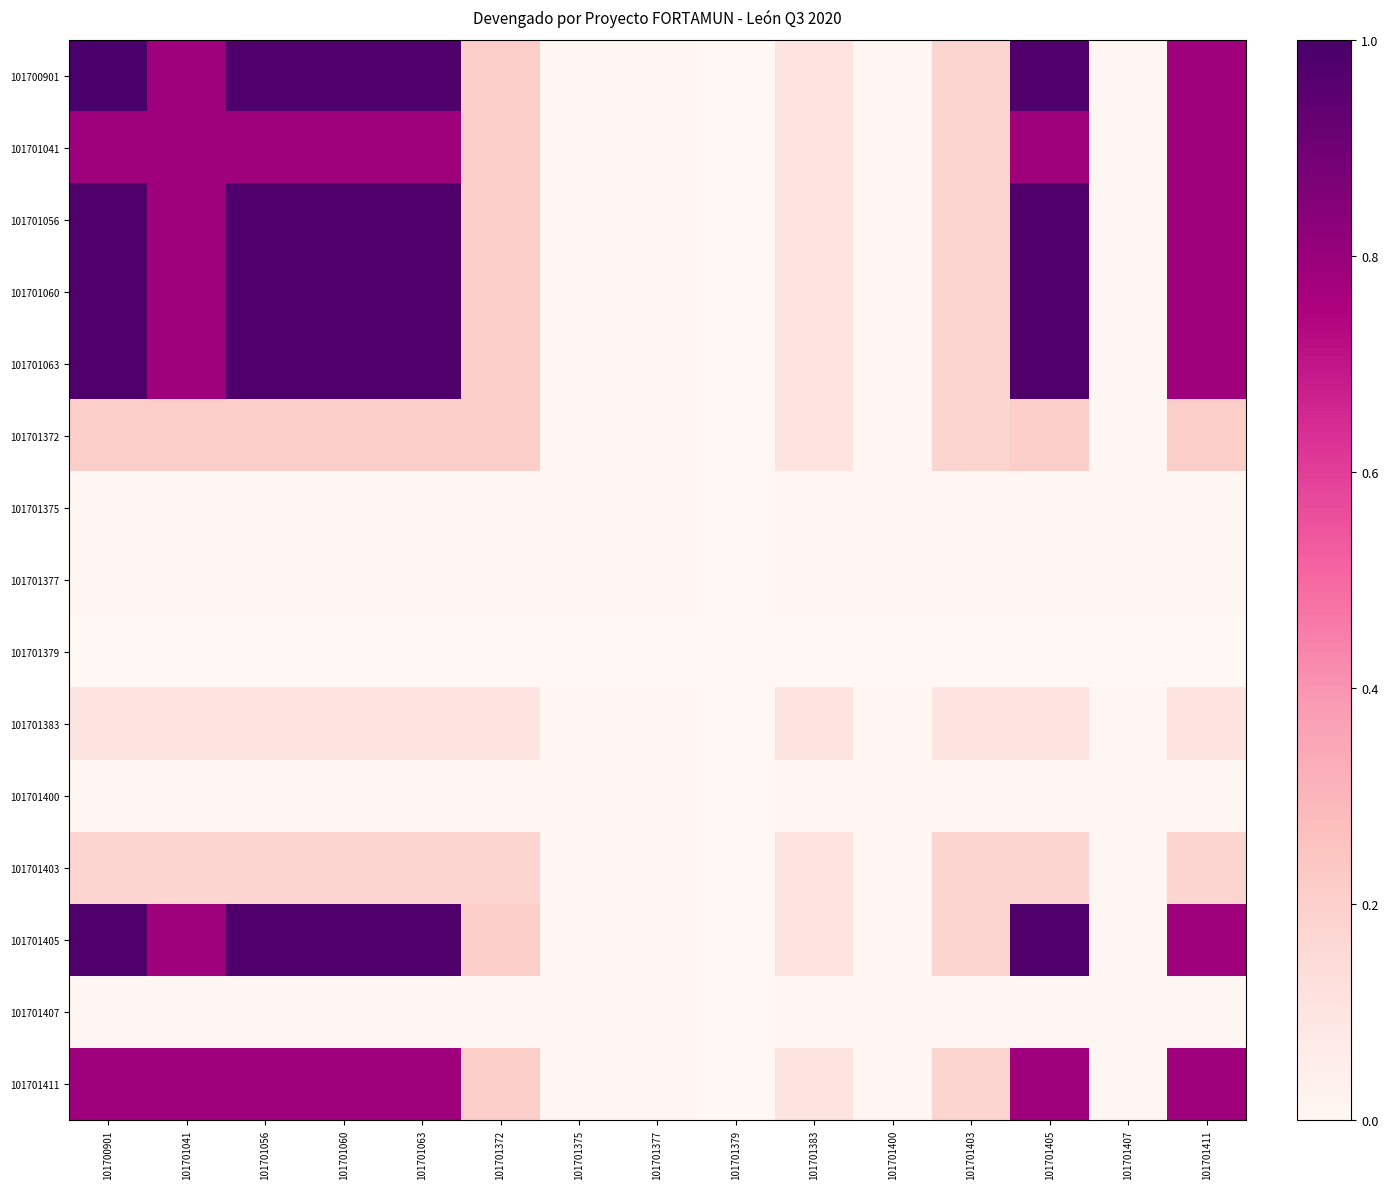

What is the maximum value shown in the chart?

1.0